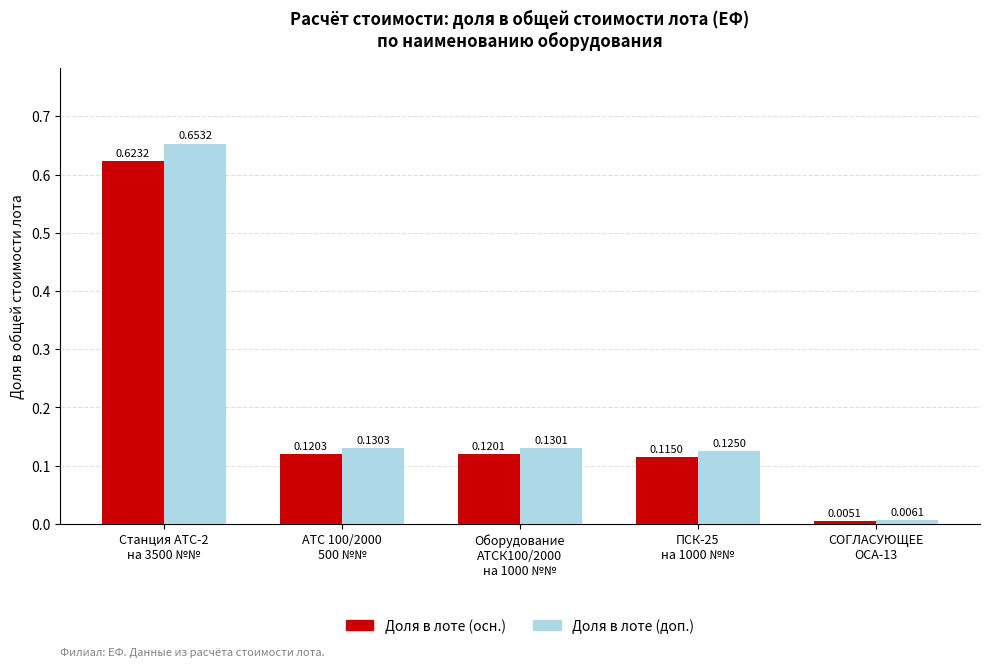

What is the average value of the Доля в лоте (осн.) series?

0.2